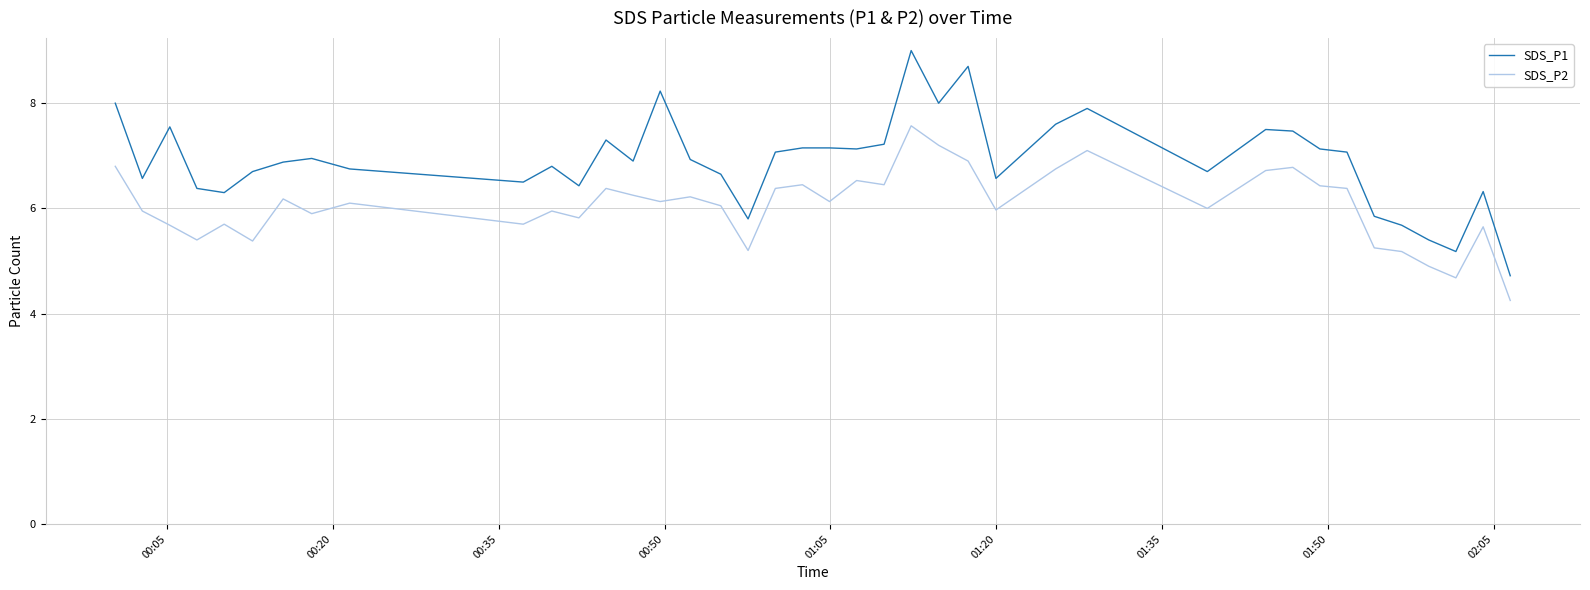

What is the minimum value for SDS_P1?

4.7